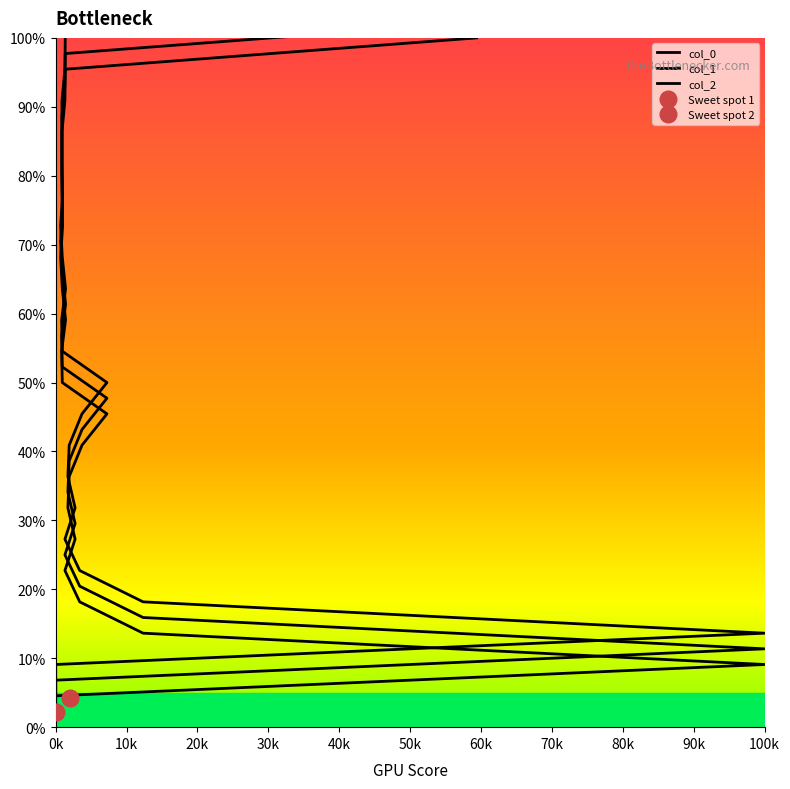

Is it true that col_2 equals 31.7 at 40k?

False